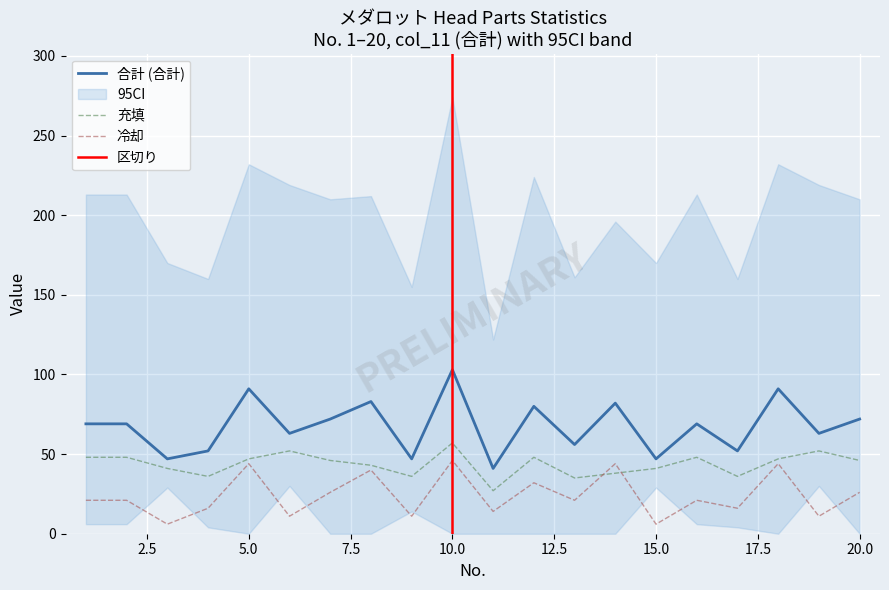

Reading left to right, extract all data points from this chart.

合計: 1=69	2=69	3=47	4=52	5=91	6=63	7=72	8=83	9=47	10=103	11=41	12=80	13=56	14=82	15=47	16=69	17=52	18=91	19=63	20=72
充填: 1=48	2=48	3=41	4=36	5=47	6=52	7=46	8=43	9=36	10=57	11=27	12=48	13=35	14=38	15=41	16=48	17=36	18=47	19=52	20=46
冷却: 1=21	2=21	3=6	4=16	5=44	6=11	7=26	8=40	9=11	10=46	11=14	12=32	13=21	14=44	15=6	16=21	17=16	18=44	19=11	20=26